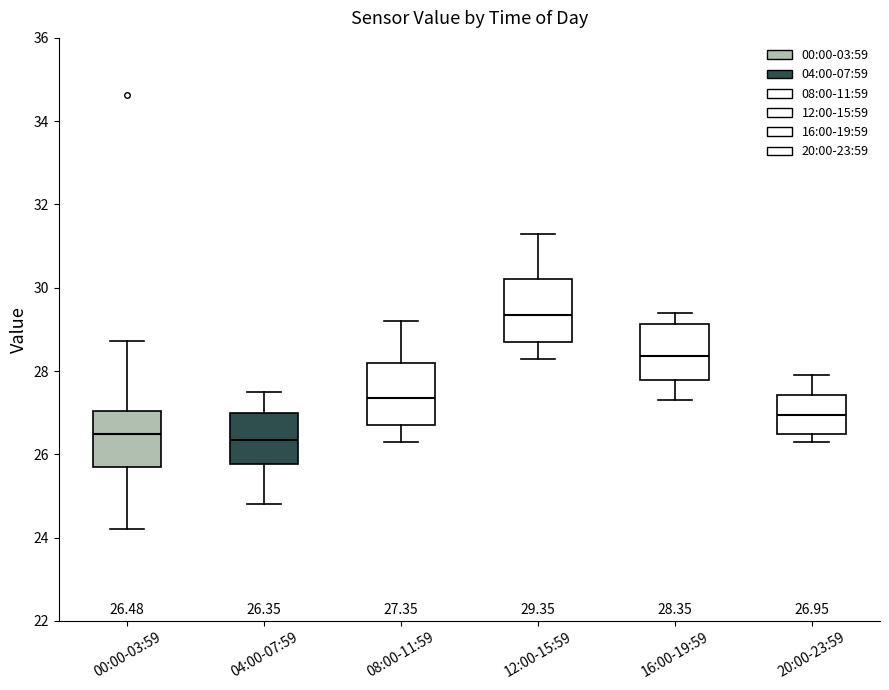

Which box's median line is the highest?

12:00-15:59